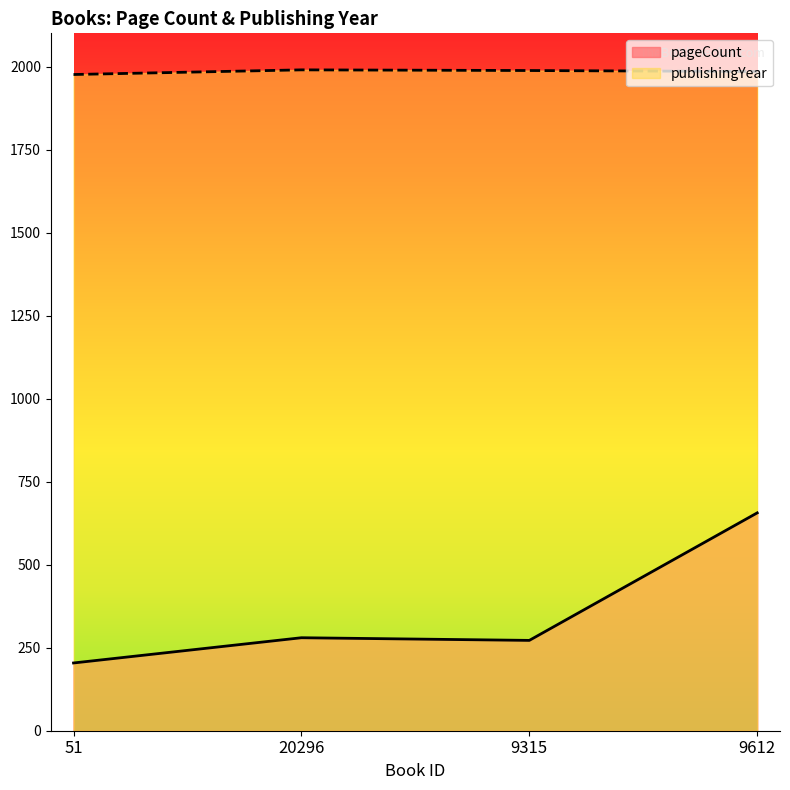

The pageCount series shows 104 at 51. True or false?

False